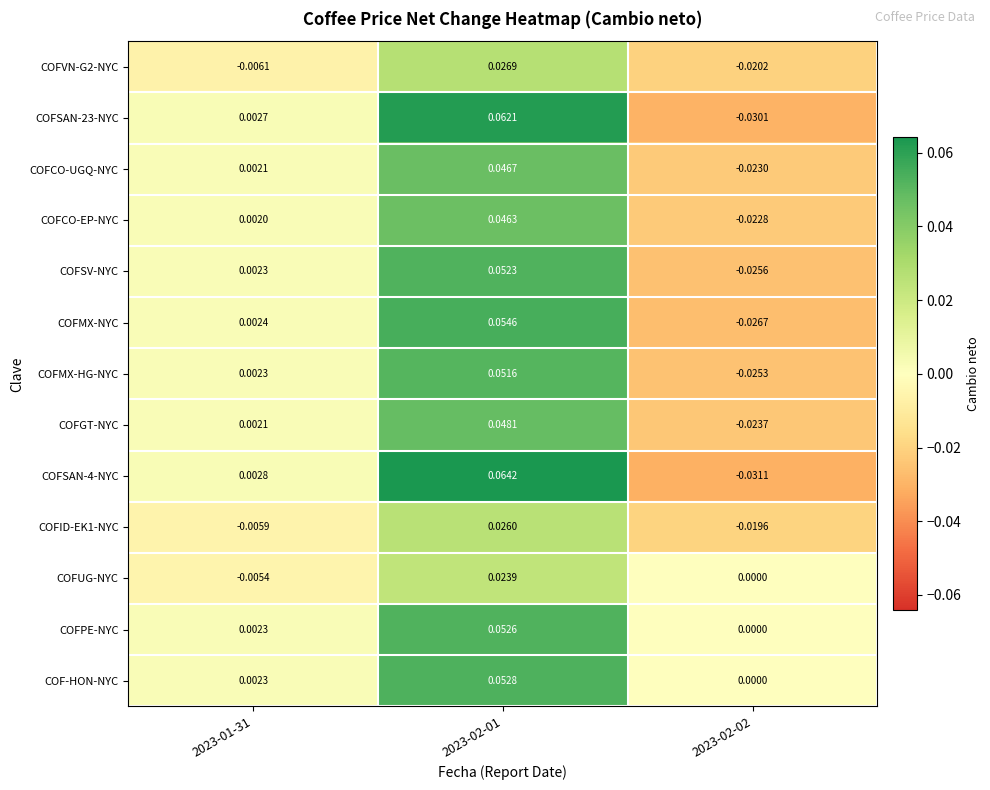

Which series has the largest total across all categories?

COF-HON-NYC